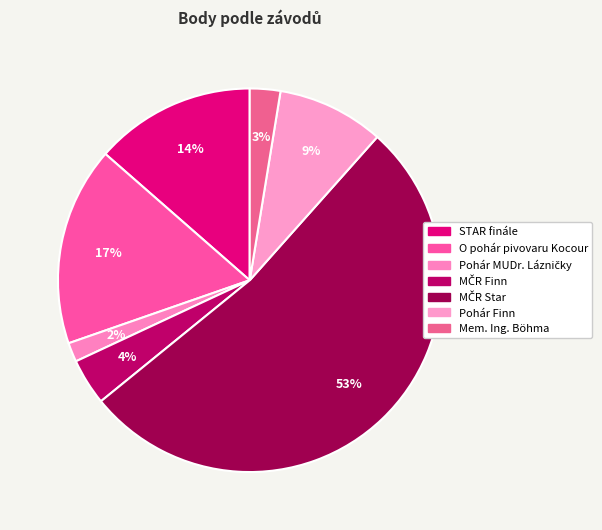

Count the number of slices in the pie.

7